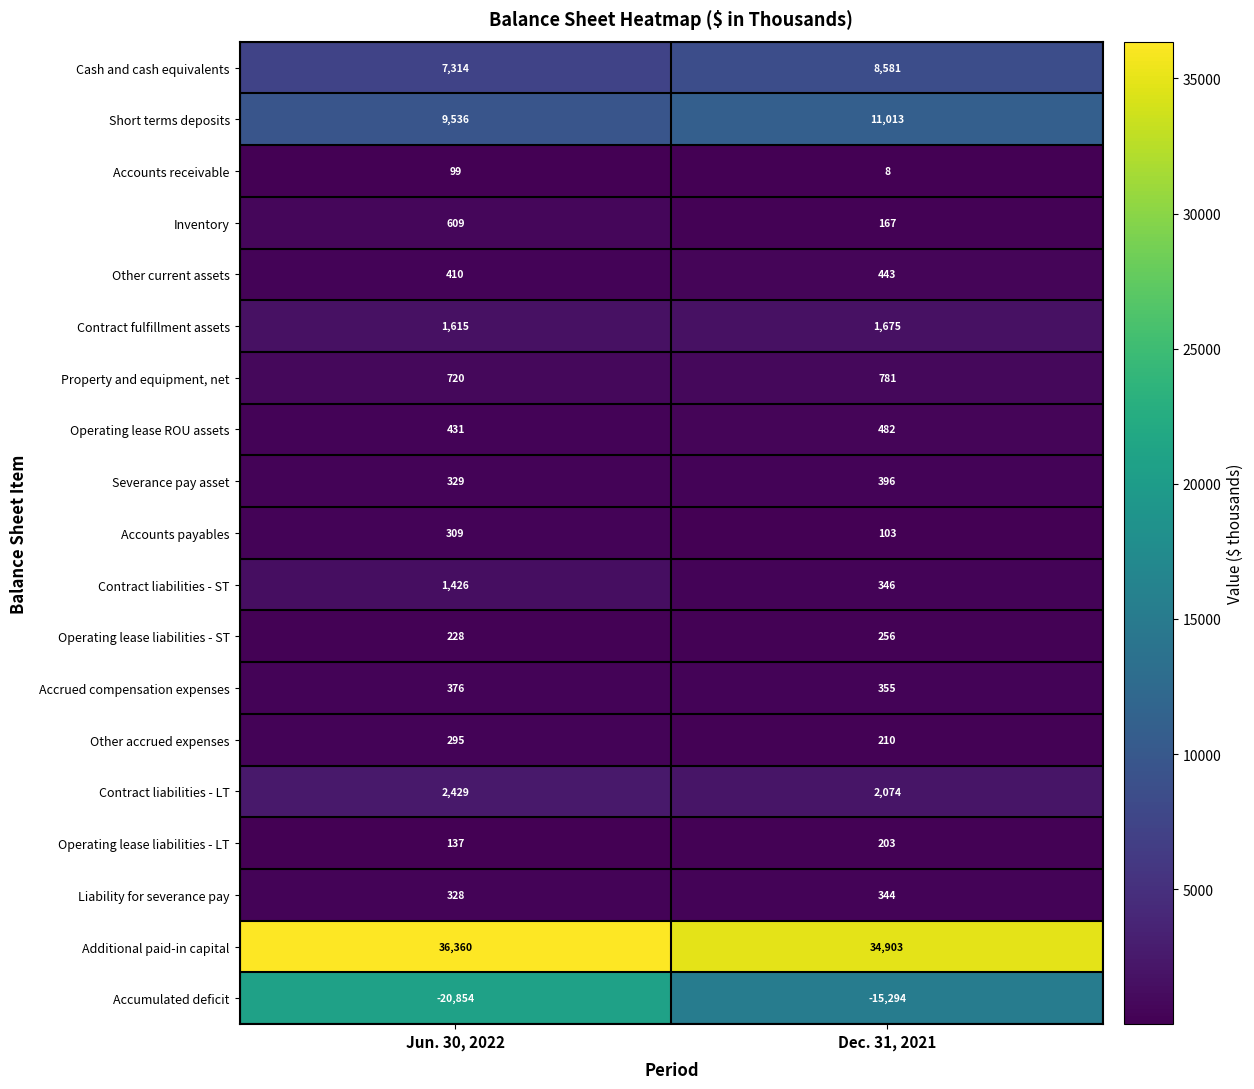

At which category does the chart reach its minimum across all series?

Jun. 30, 2022